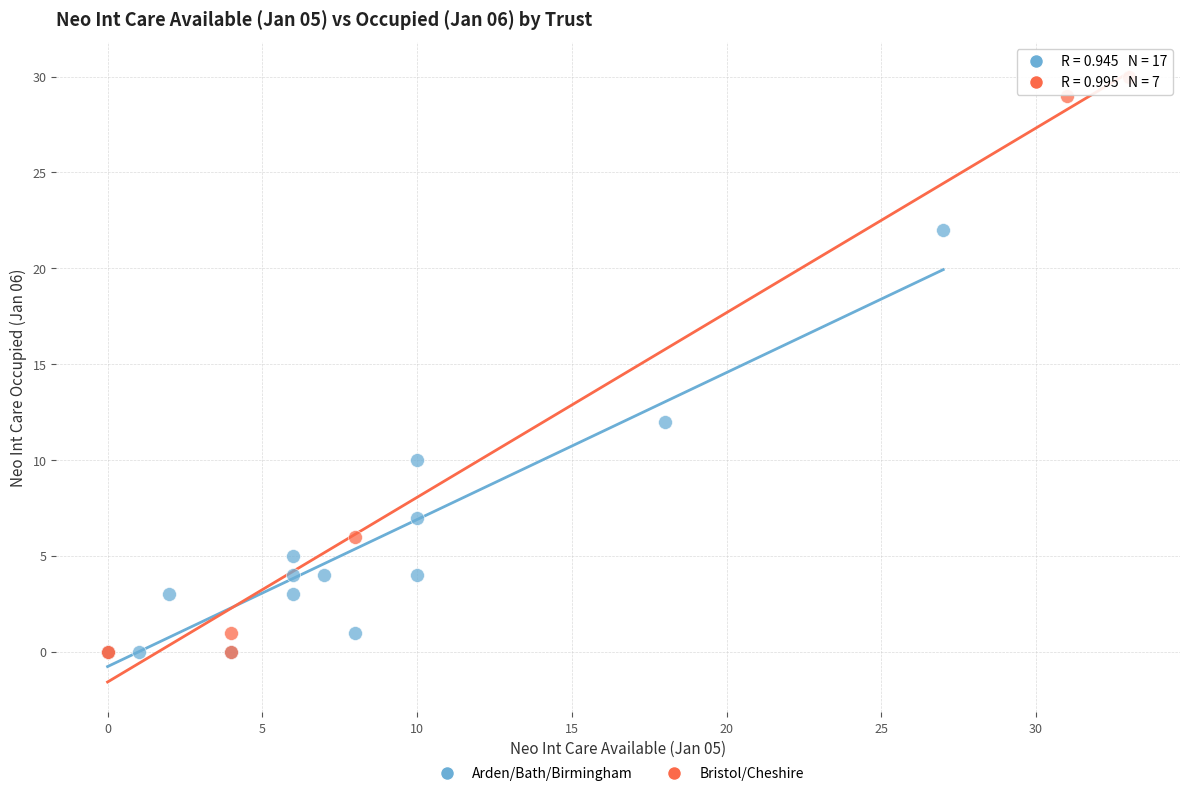

Which series has the largest Y range (max minus min)?

Bristol/Cheshire